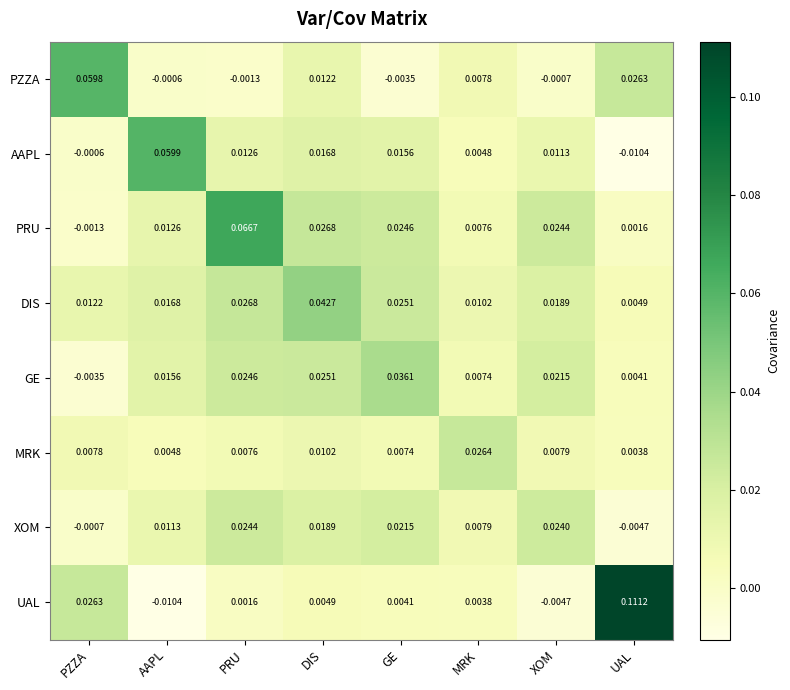

At which label is AAPL closest to 0?

PZZA